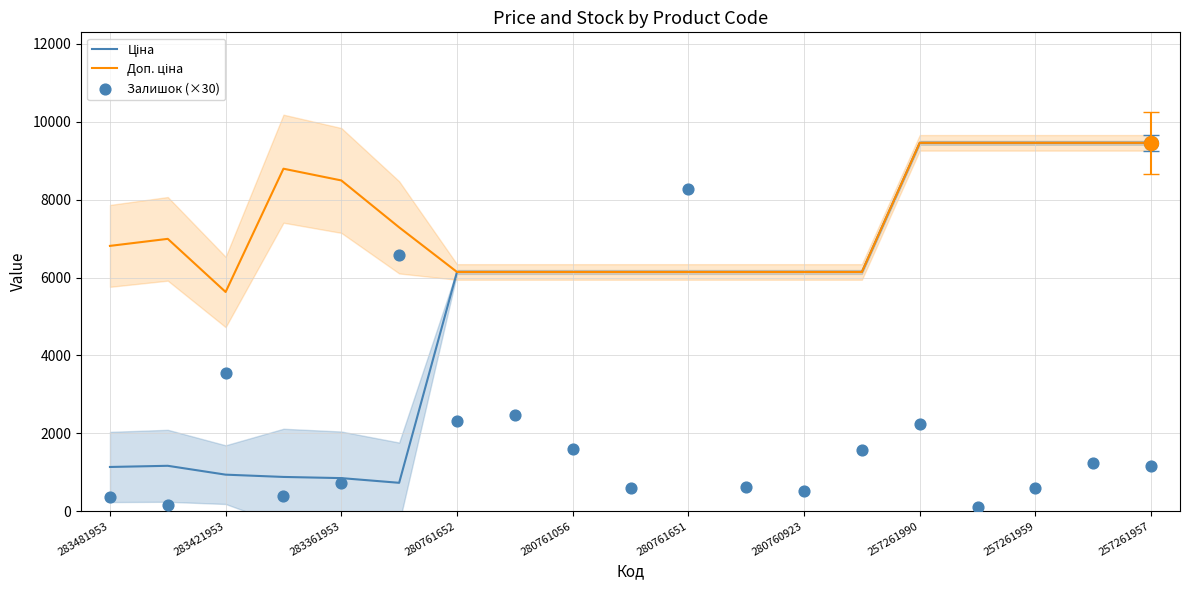

Which series contains the lowest Y value?

Залишок (×30)